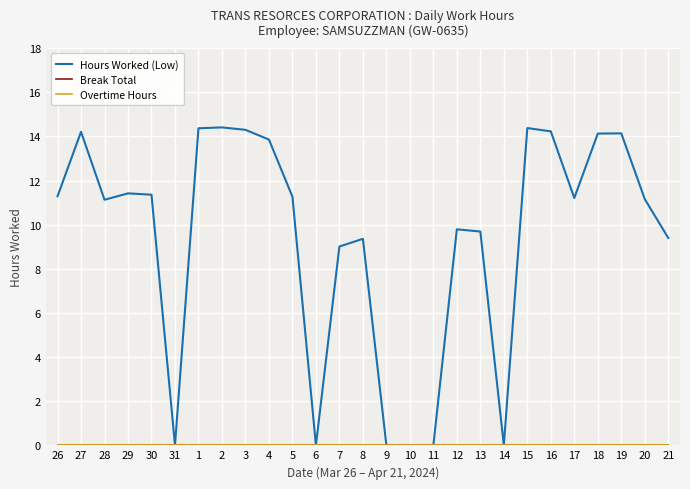

What position from the right is 16?

6